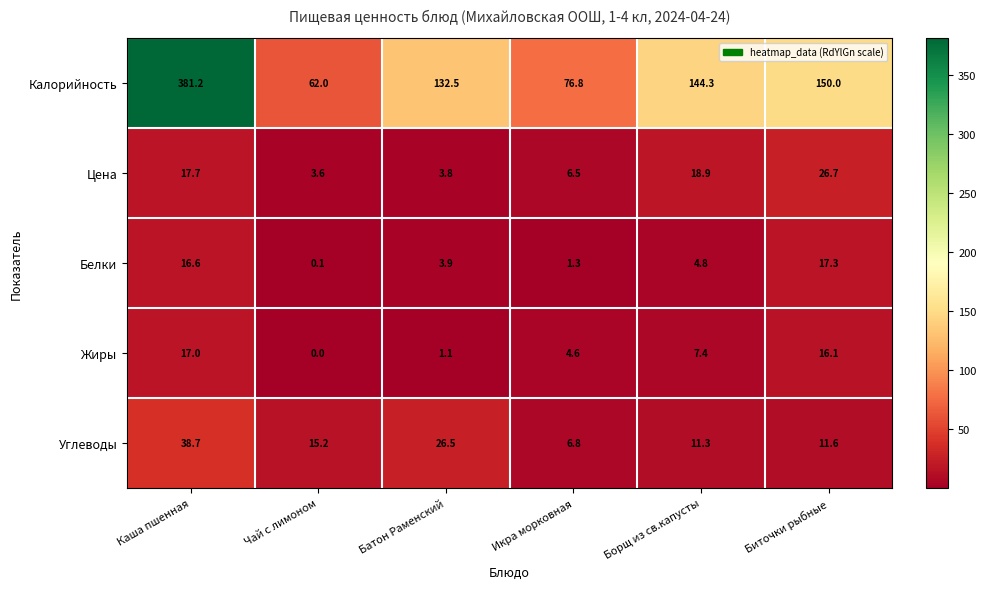

The value of Углеводы at Икра морковная is 6.8. True or false?

True